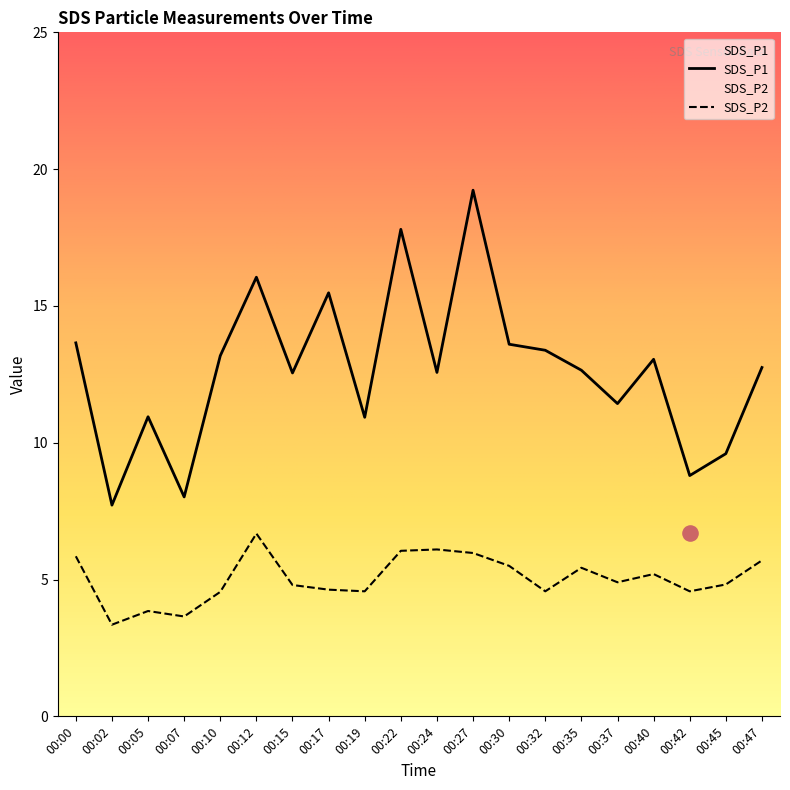

At which category is the sum across all series the highest?

00:27